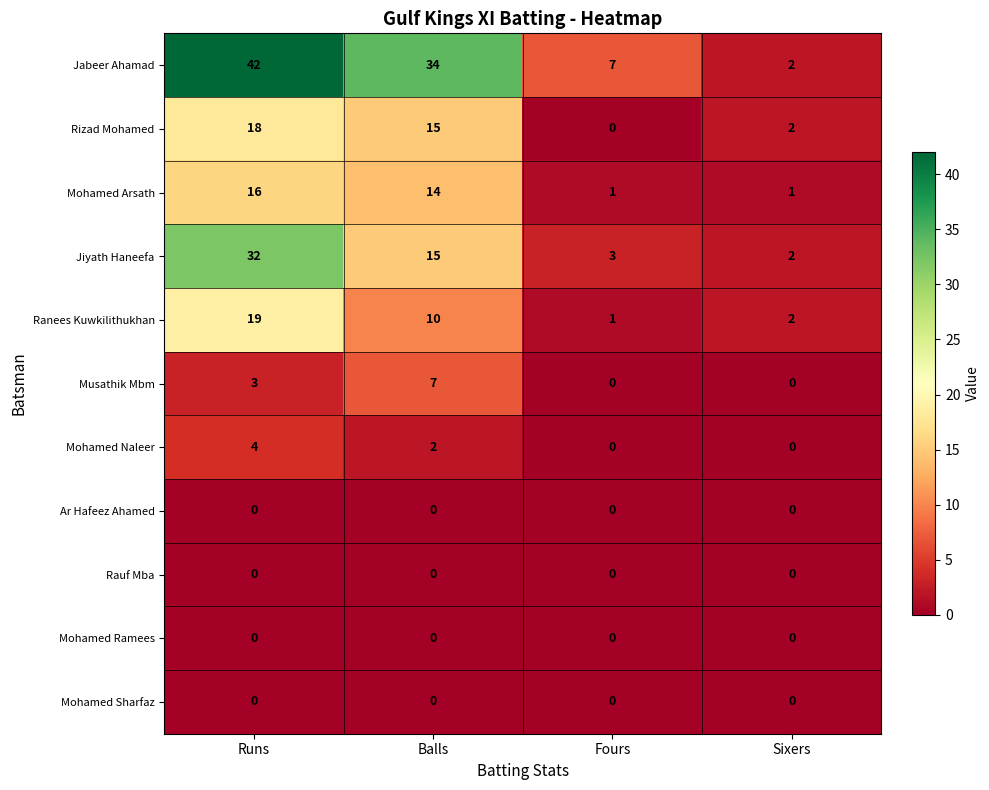

Is it true that Rizad Mohamed equals 7 at Runs?

False